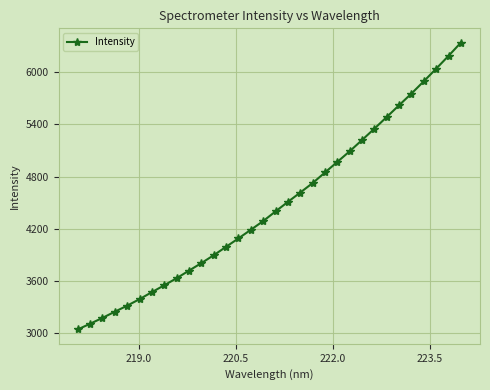

True or false: the data has more than 2 interior local peaks.

False